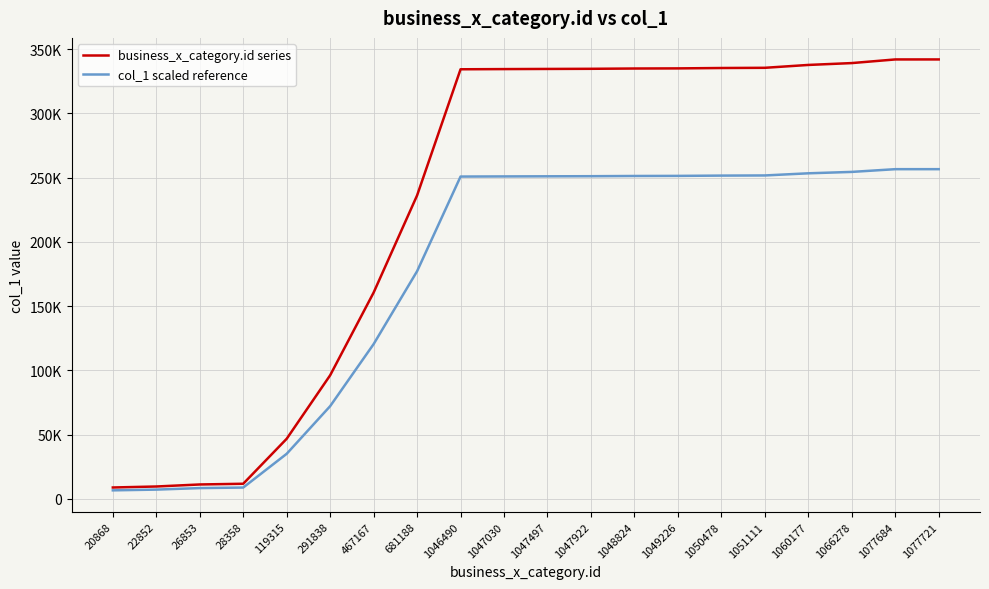

What is the value of the col_1 scaled reference point at the 8th from the left?

177158.1